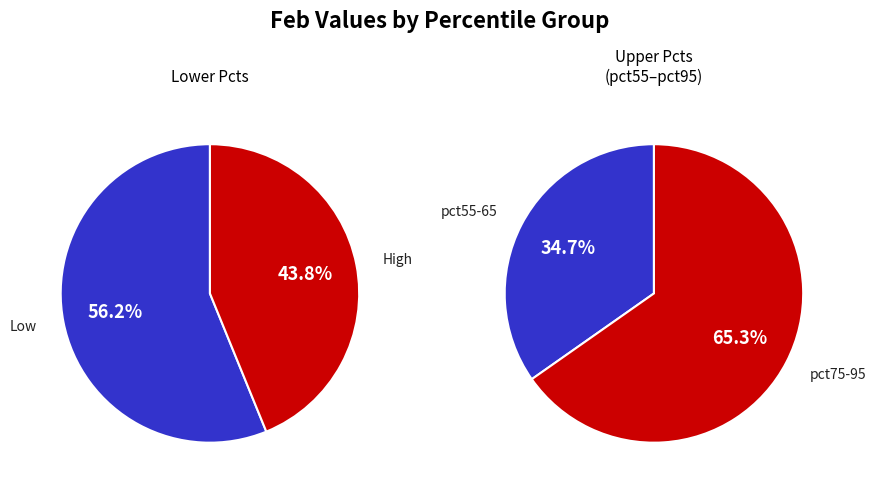

The 6 slice represents 1% of the pie. True or false?

False